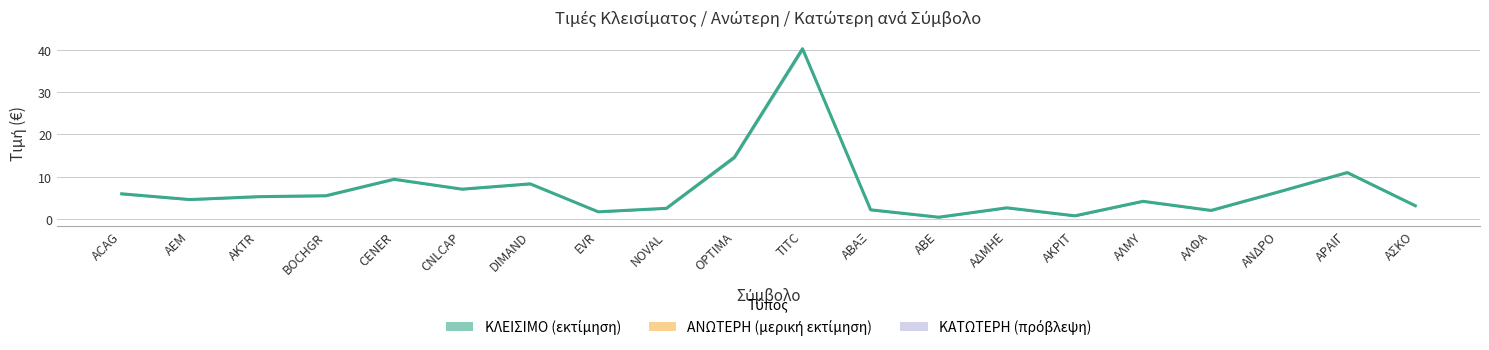

Reading right to left, extract all data points from this chart.

ΑΣΚΟ=3.1	ΑΡΑΙΓ=11.0	ΑΝΔΡΟ=6.4	ΑΛΦΑ=2.0	ΑΛΜΥ=4.2	ΑΚΡΙΤ=0.7	ΑΔΜΗΕ=2.6	ΑΒΕ=0.4	ΑΒΑΞ=2.2	TITC=40.3	OPTIMA=14.6	NOVAL=2.5	EVR=1.7	DIMAND=8.3	CNLCAP=7.0	CENER=9.4	BOCHGR=5.5	AKTR=5.3	AEM=4.6	ACAG=6.0